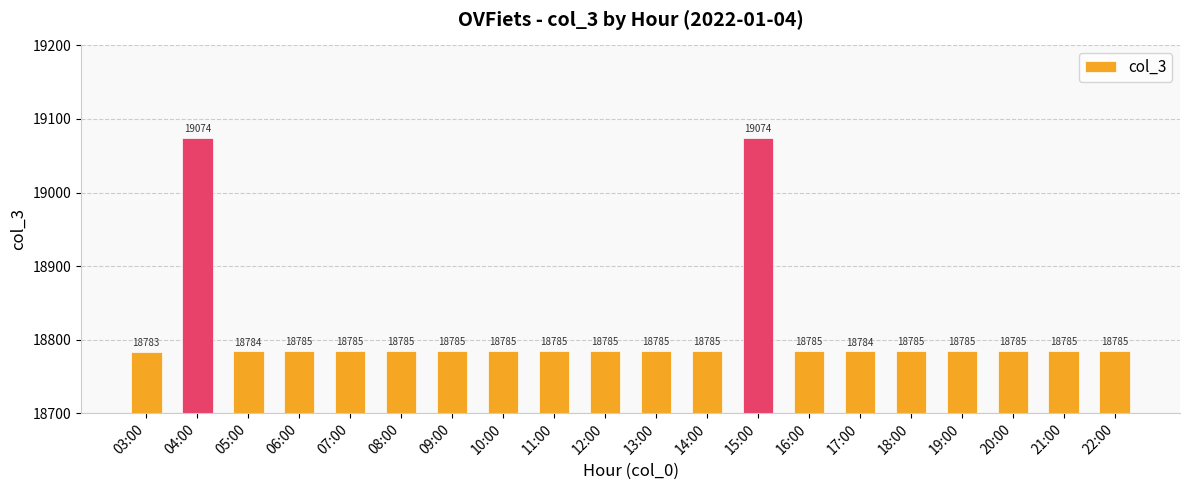

At which label does the data first exceed 18785?

04:00